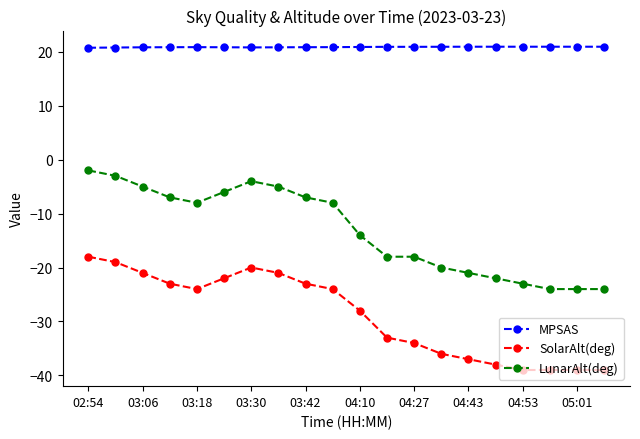

How many data points does each series have?

20